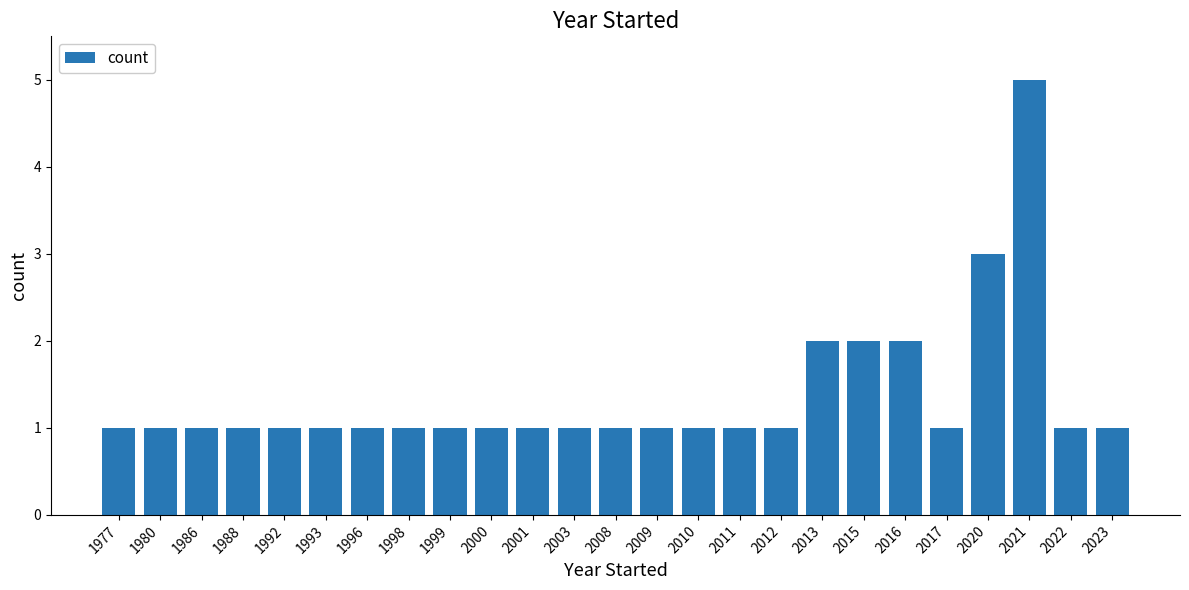

What is the difference between the maximum and minimum values?

4